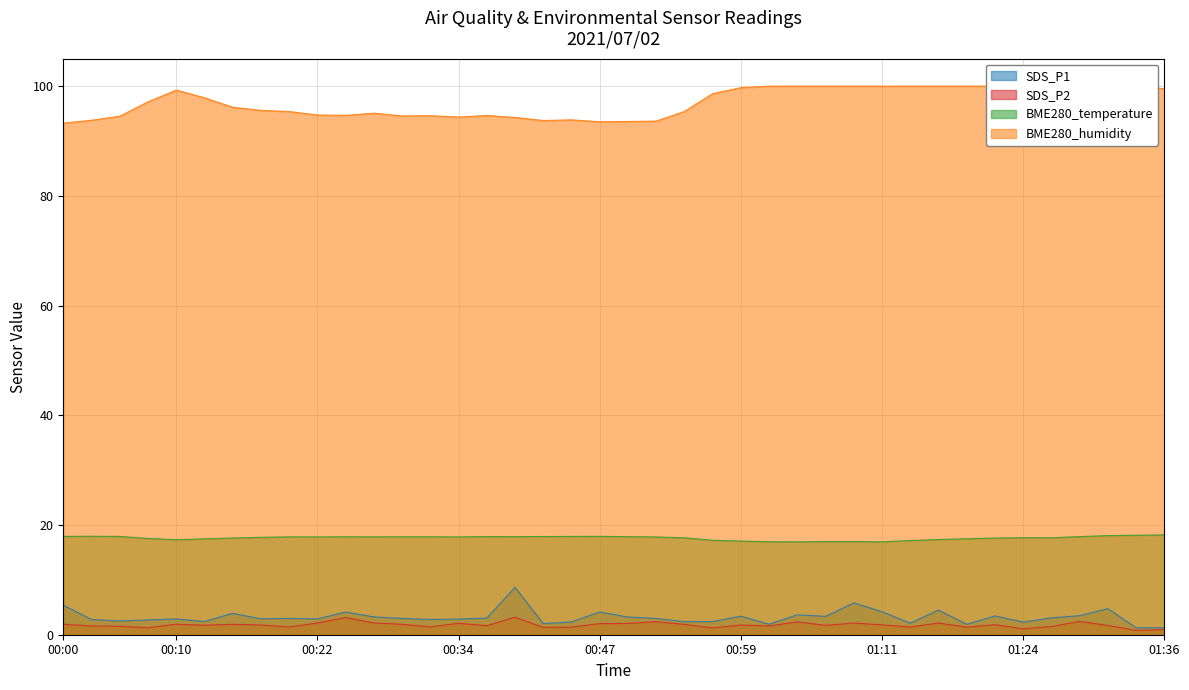

Between 00:47 and 01:26, which is larger?

00:47